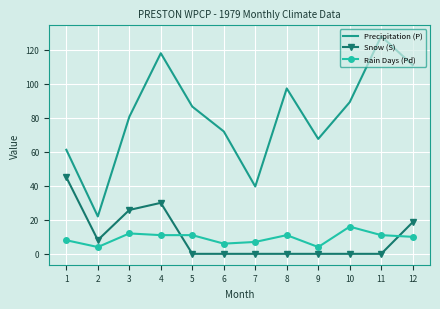

True or false: Rain Days (Pd) and Snow (S) intersect in this chart.

True